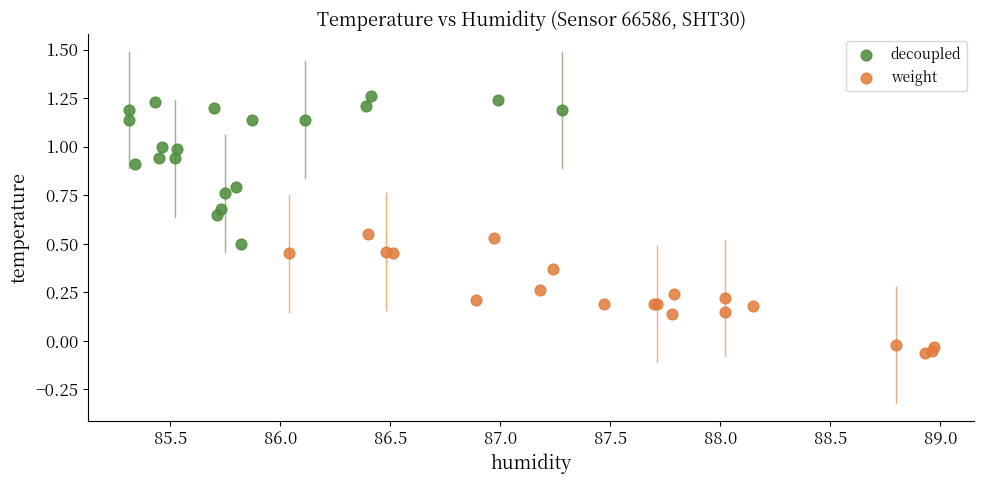

Which series reaches the maximum Y coordinate?

decoupled